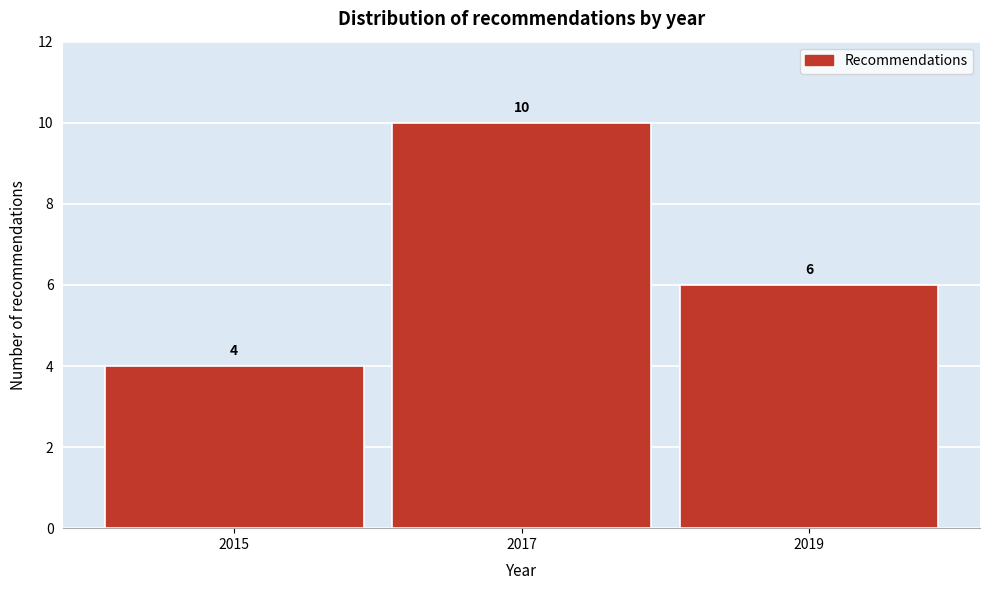

Reading right to left, list all the values displayed in this chart.

2019=6	2017=10	2015=4